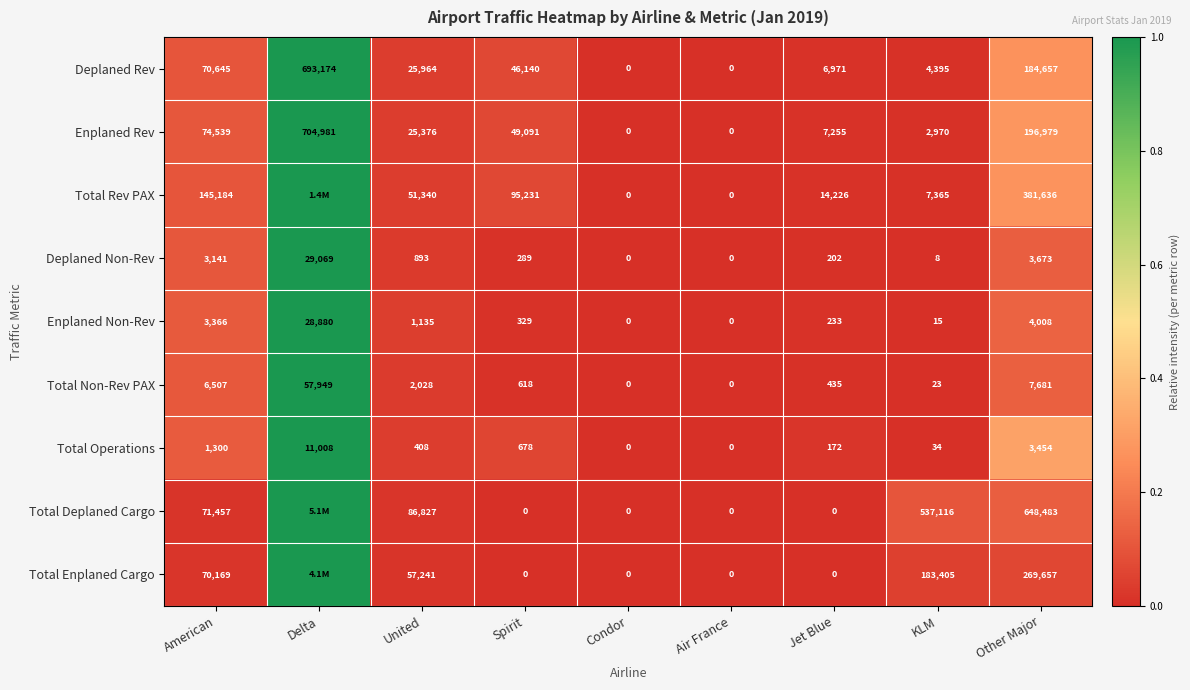

Is the value of Enplaned Rev at Delta greater than the value of Total Deplaned Cargo at Spirit?

Yes